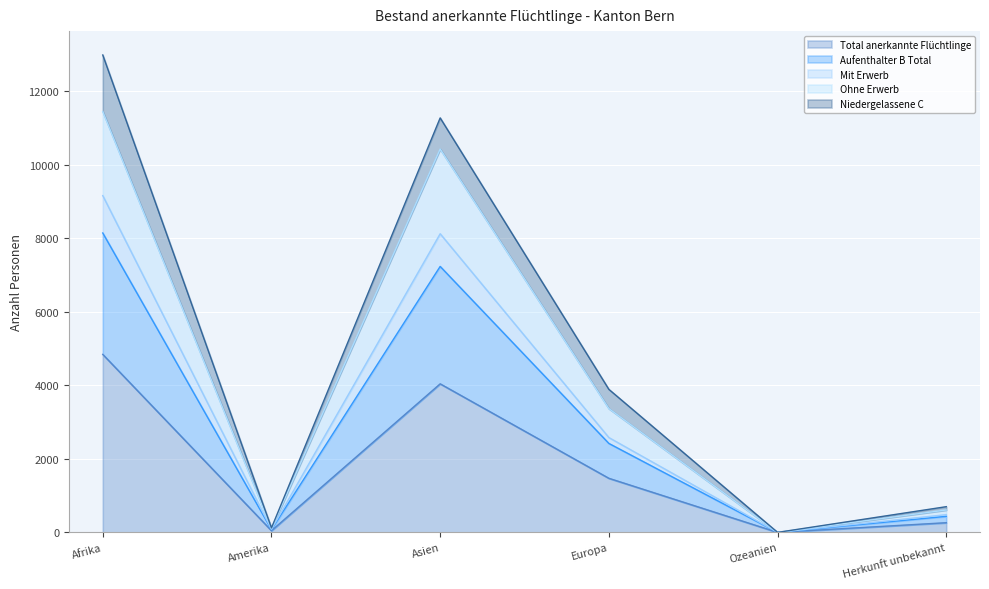

Is it true that Total anerkannte Flüchtlinge equals 1918 at Ozeanien?

False